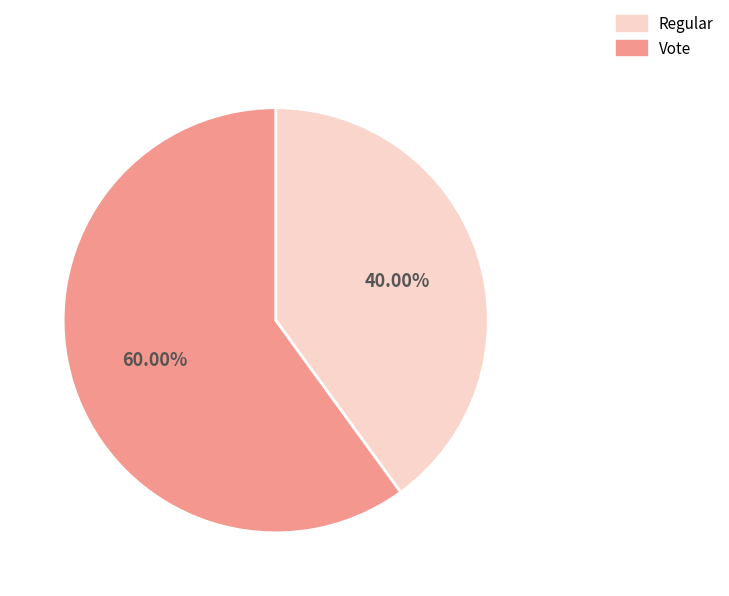

Between Vote and Regular, which is larger?

Vote